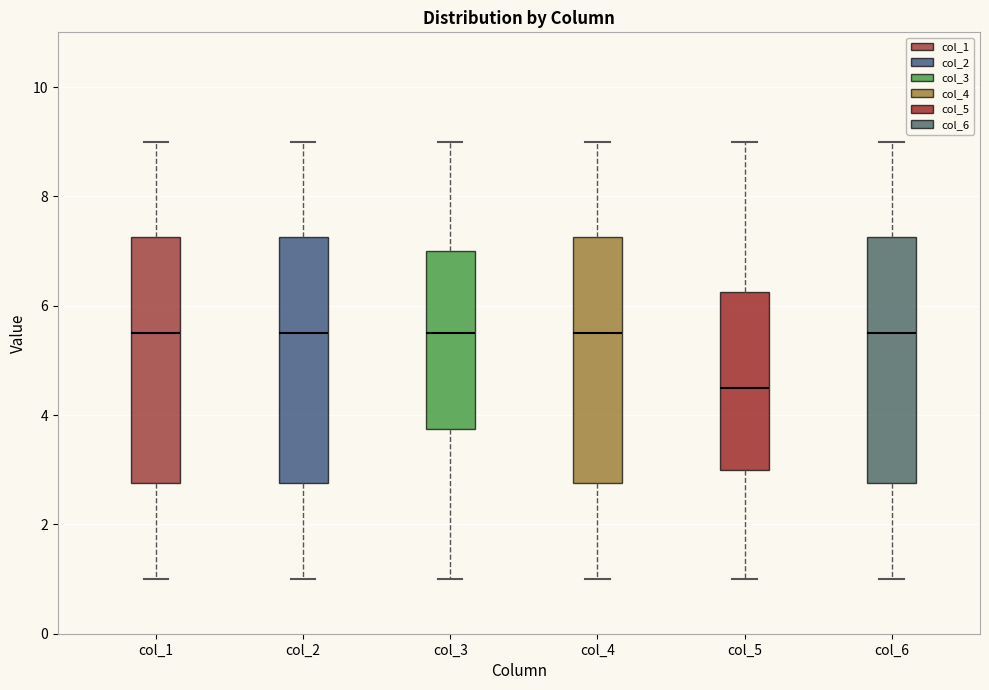

Reading left to right, transcribe this box plot: for each box, give where its median line is, the range the box spans, and where its two whiskers end, as read against the y-axis. The values are not printed on the chart, so give them approximately, as read against the axis.

col_1: median 5.6, box 2.8 to 7.2, whiskers 1.0 to 9.0
col_2: median 5.6, box 2.8 to 7.2, whiskers 1.0 to 9.0
col_3: median 5.6, box 3.8 to 7.0, whiskers 1.0 to 9.0
col_4: median 5.6, box 2.8 to 7.2, whiskers 1.0 to 9.0
col_5: median 4.6, box 3.0 to 6.2, whiskers 1.0 to 9.0
col_6: median 5.6, box 2.8 to 7.2, whiskers 1.0 to 9.0